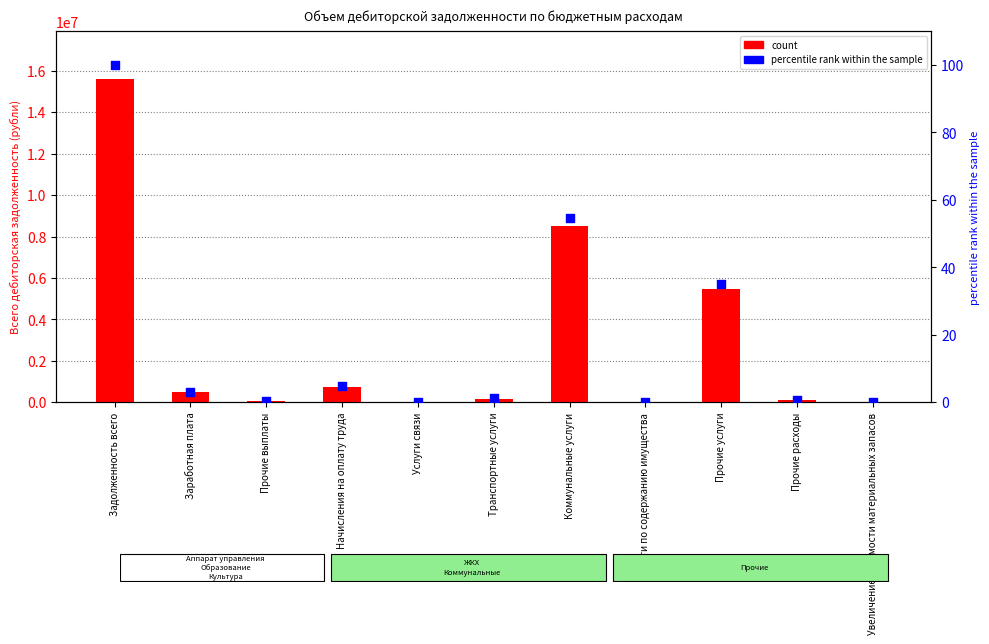

Which series has the widest spread of Y values?

count